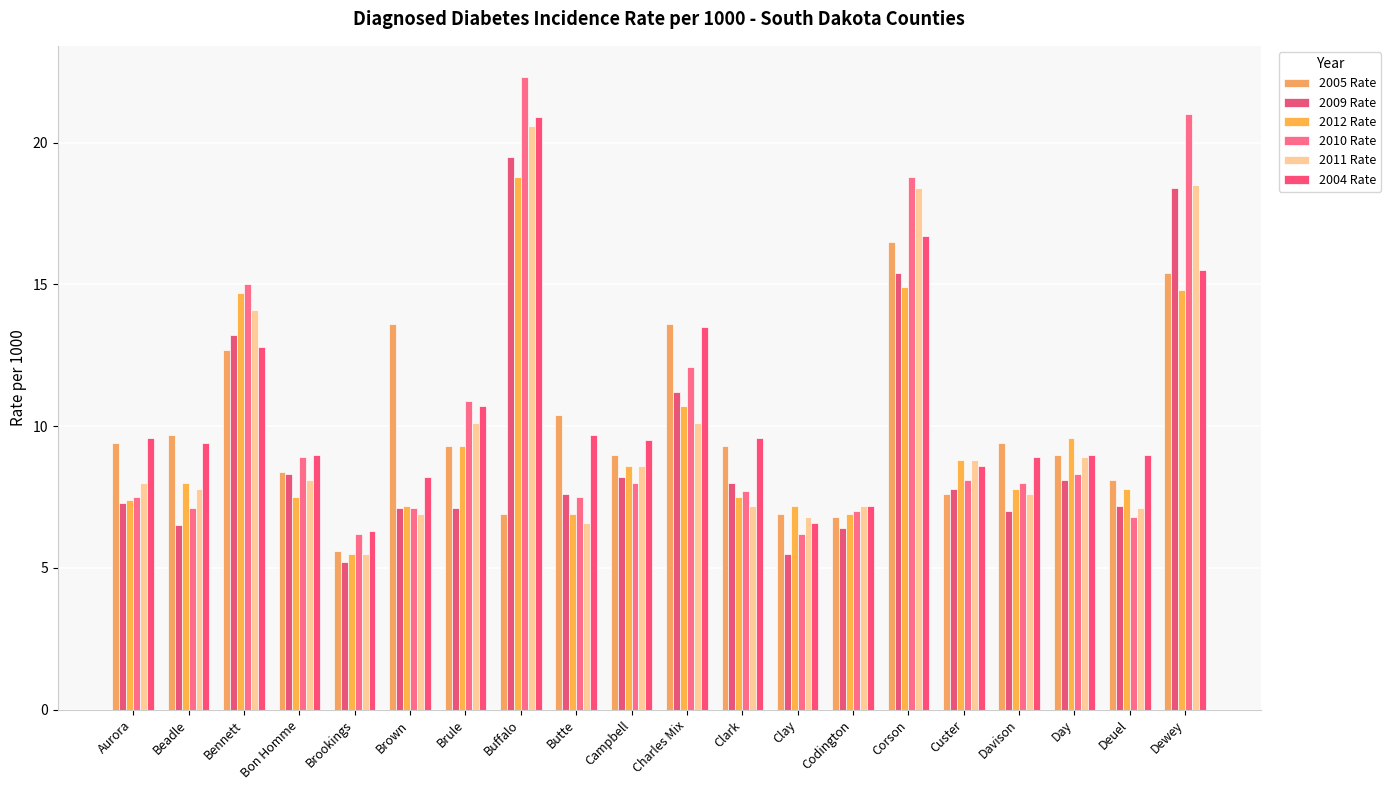

How many bars are there in each group?

6